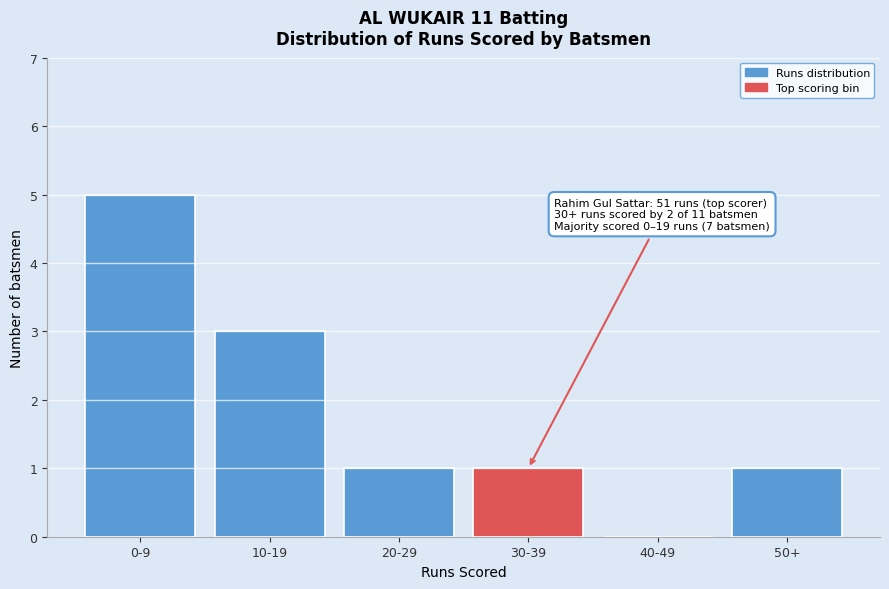

Reading left to right, list all the values displayed in this chart.

0-9=5	10-19=3	20-29=1	30-39=1	40-49=0	50+=1